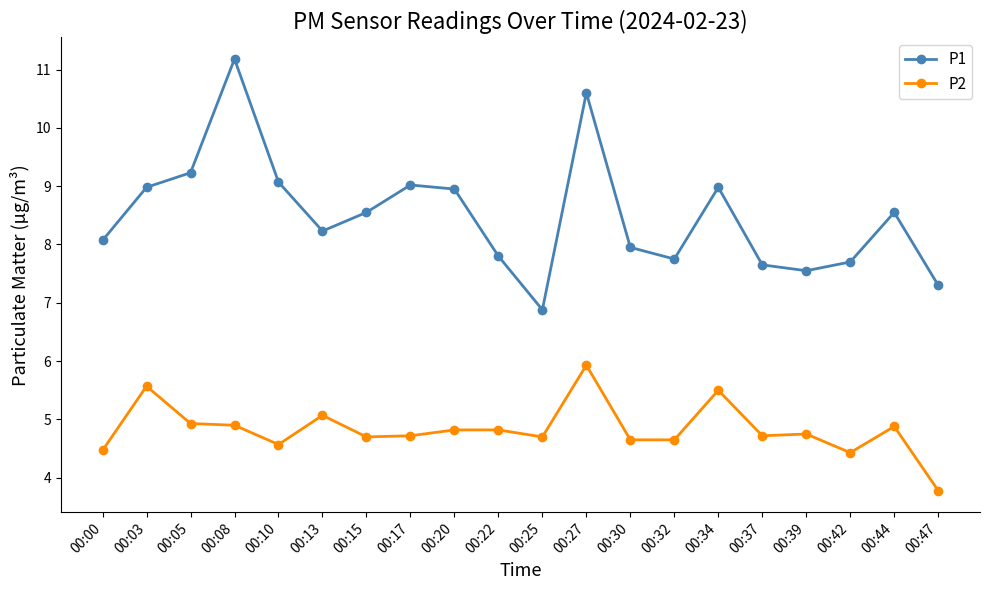

What are all the series names shown in the legend?

P1, P2